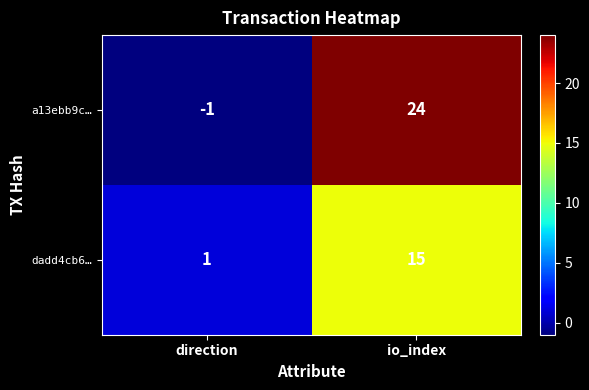

Which series has the widest spread of values?

a13ebb9c…